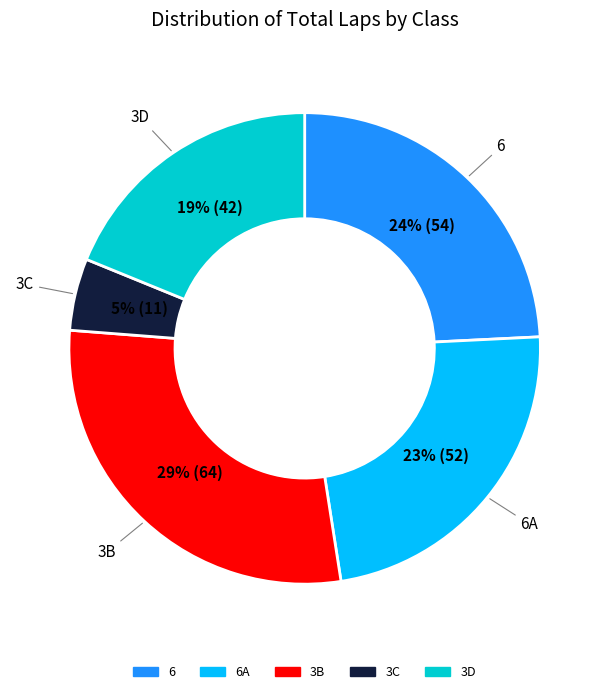

Does any single category account for the majority?

No